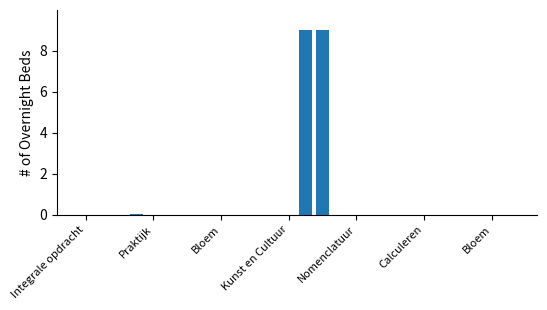

How many data points does each series have?

26